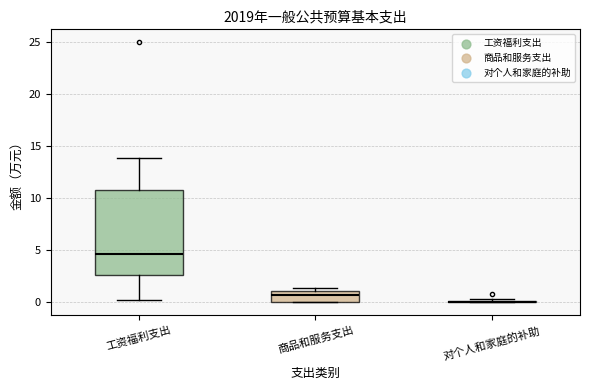

Comparing the boxes themselves (not the whiskers), which one is the tallest?

工资福利支出